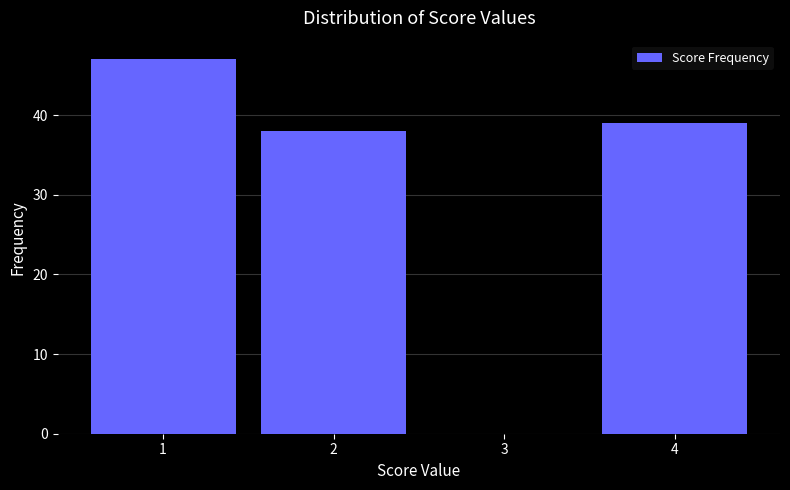

What is the height of the bar covering 0.5 to 1.5 on the x-axis? The values are not printed on the chart, so give them approximately, as read against the axis.

47